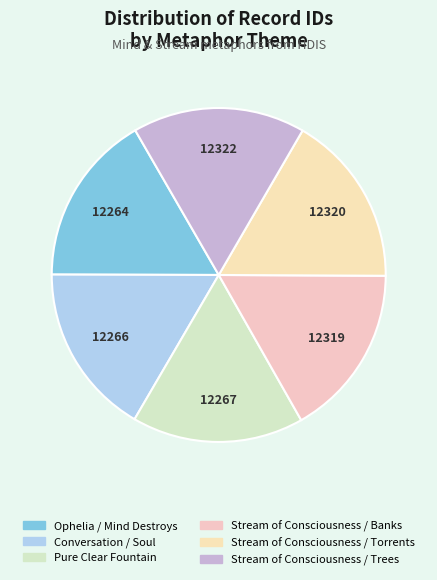

The Pure Clear Fountain slice represents 17% of the pie. True or false?

True